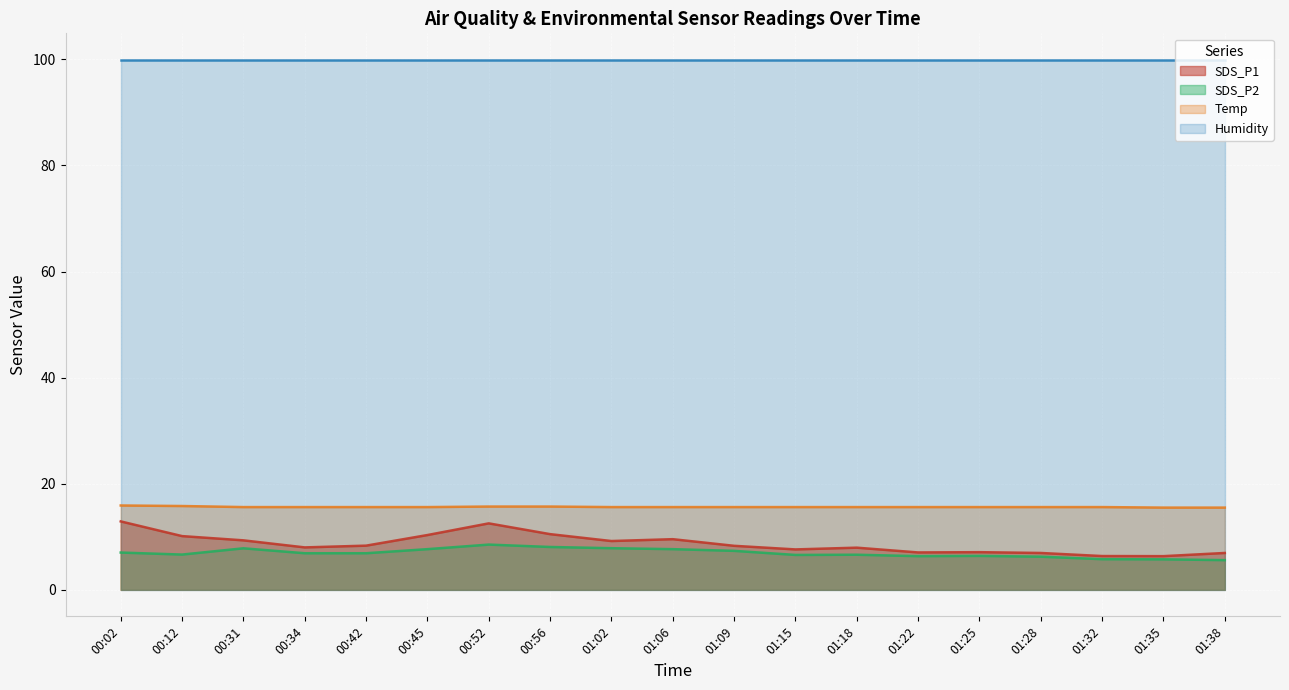

At which label is SDS_P1 closest to 9?

01:02